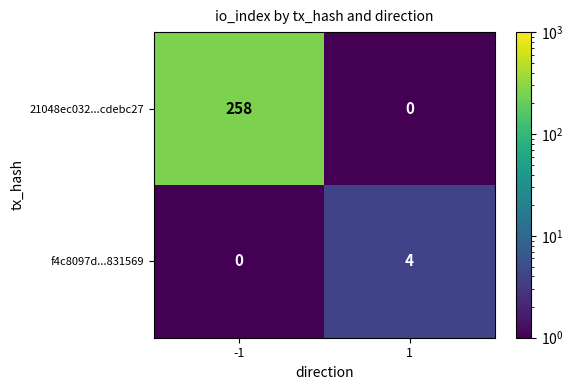

List the labels in order of f4c8097d...831569 value, largest first.

1, -1